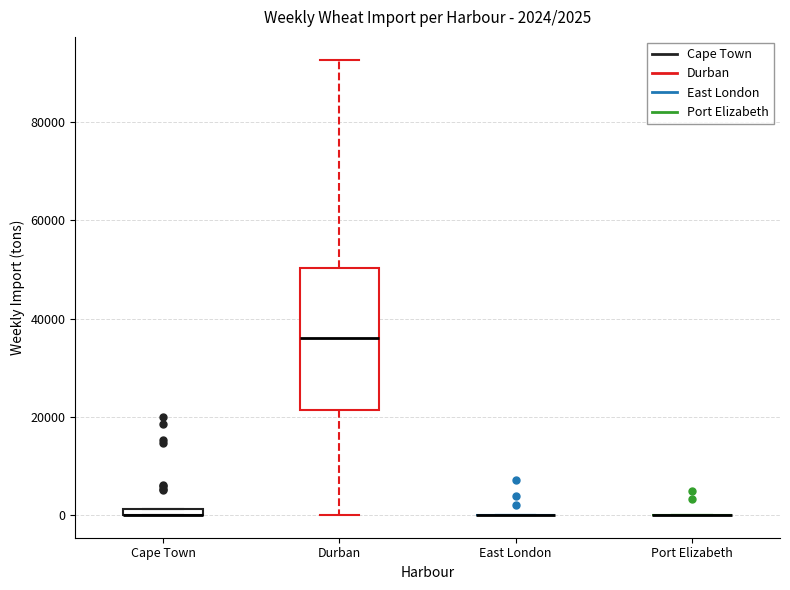

Comparing the boxes themselves (not the whiskers), which one is the tallest?

Durban